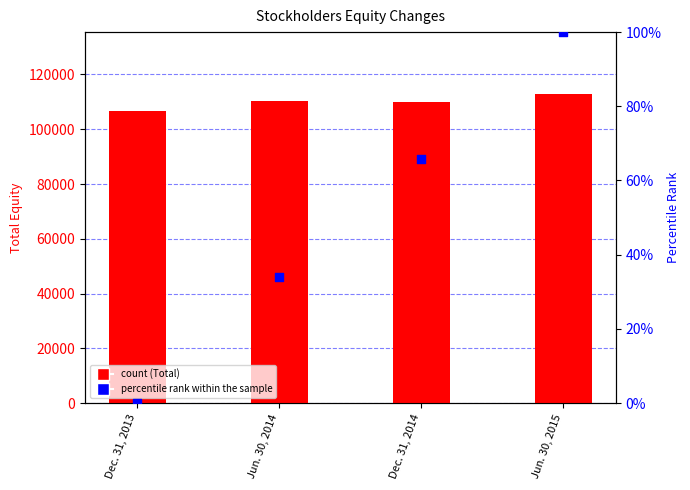

Which series has the largest total across all categories?

Total